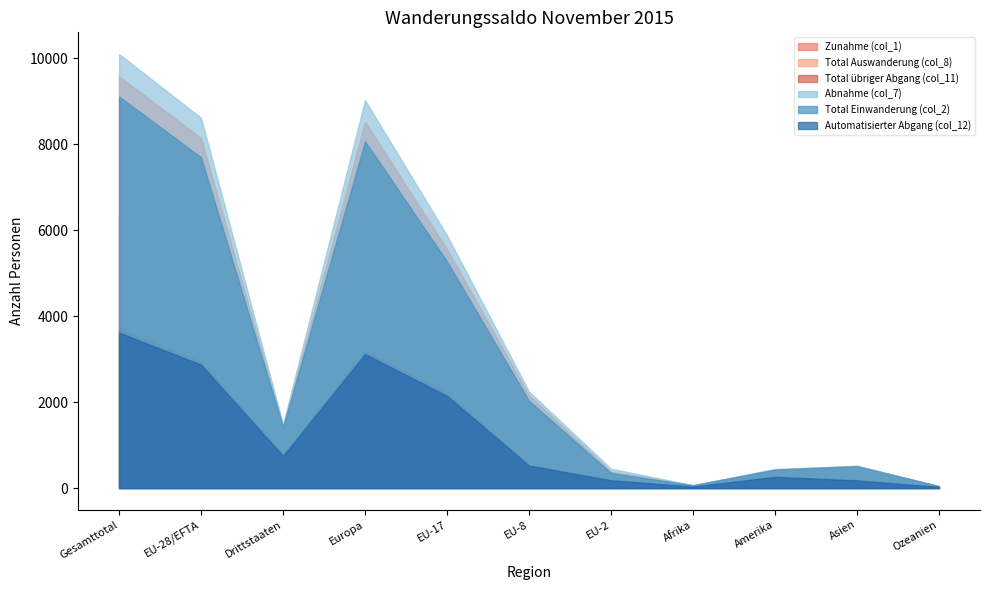

At how many categories does at least one series exceed 4980?

4